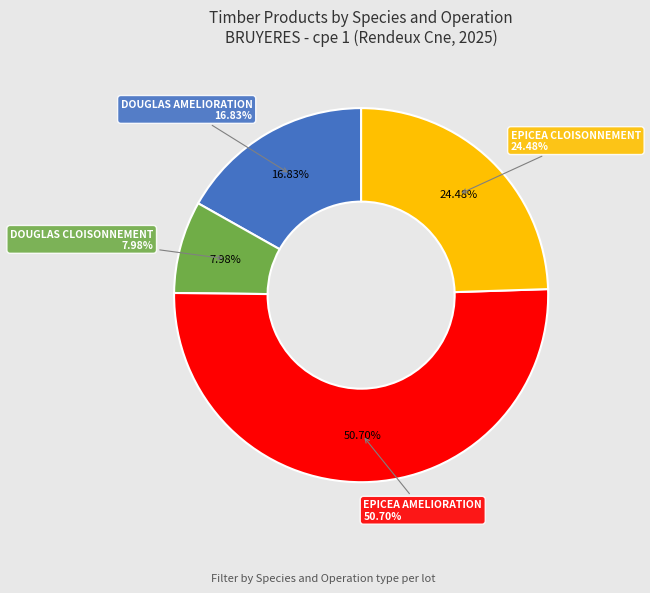

The EPICEA AMELIORATION 20/40 slice represents 9% of the pie. True or false?

False